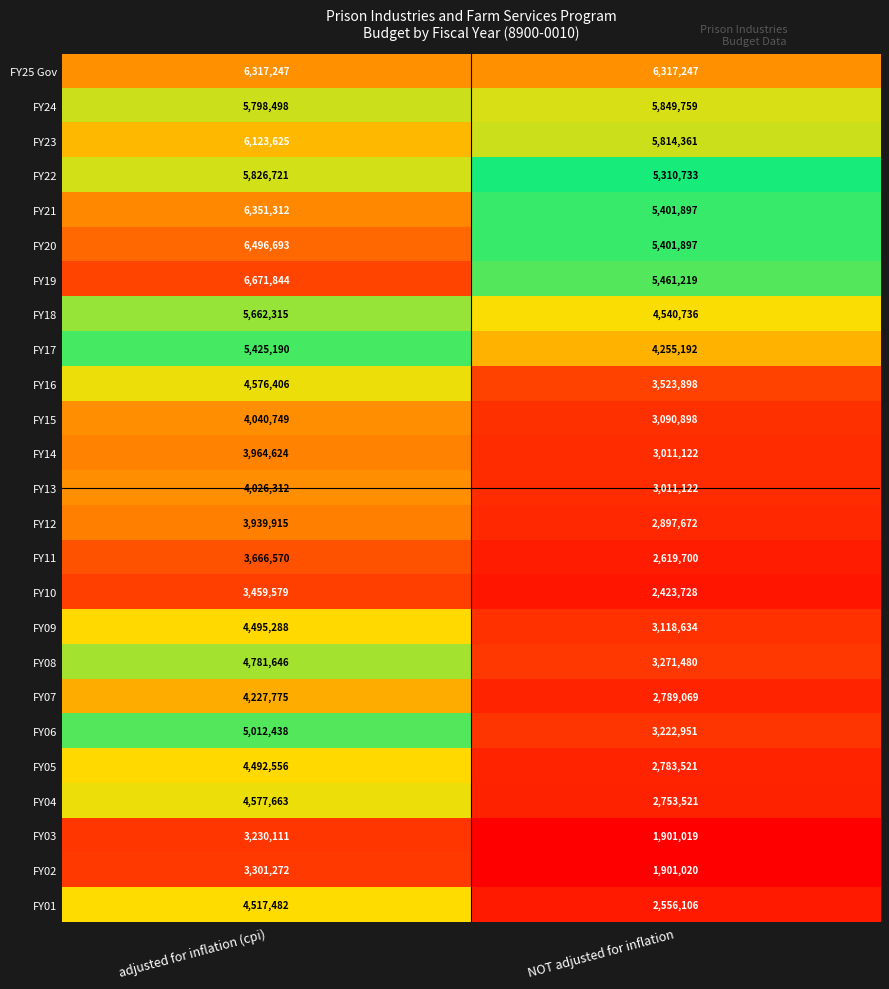

Where is FY15 nearest to the value 3565823?

NOT adjusted for inflation